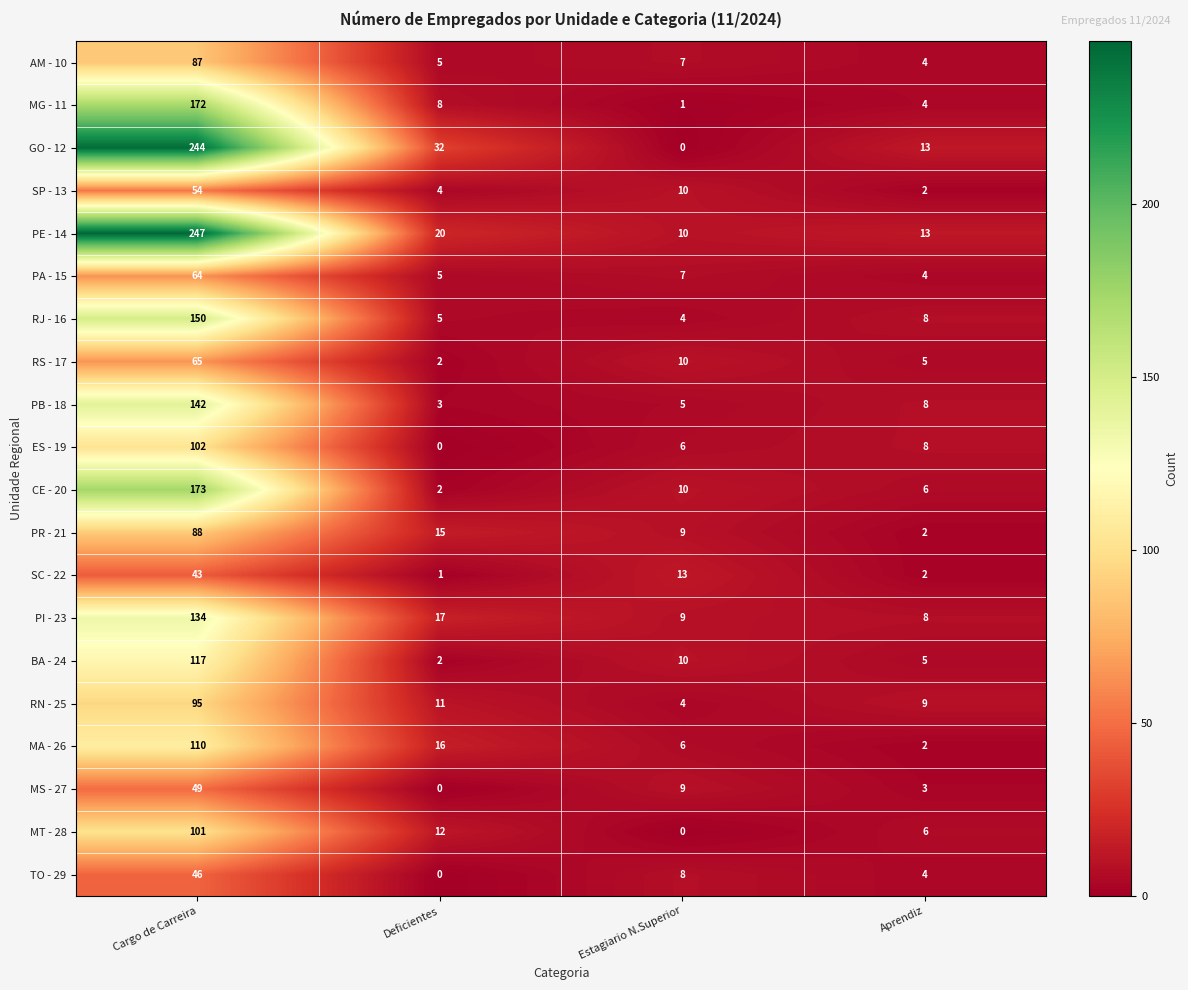

What is the total value across all series at Deficientes?

160